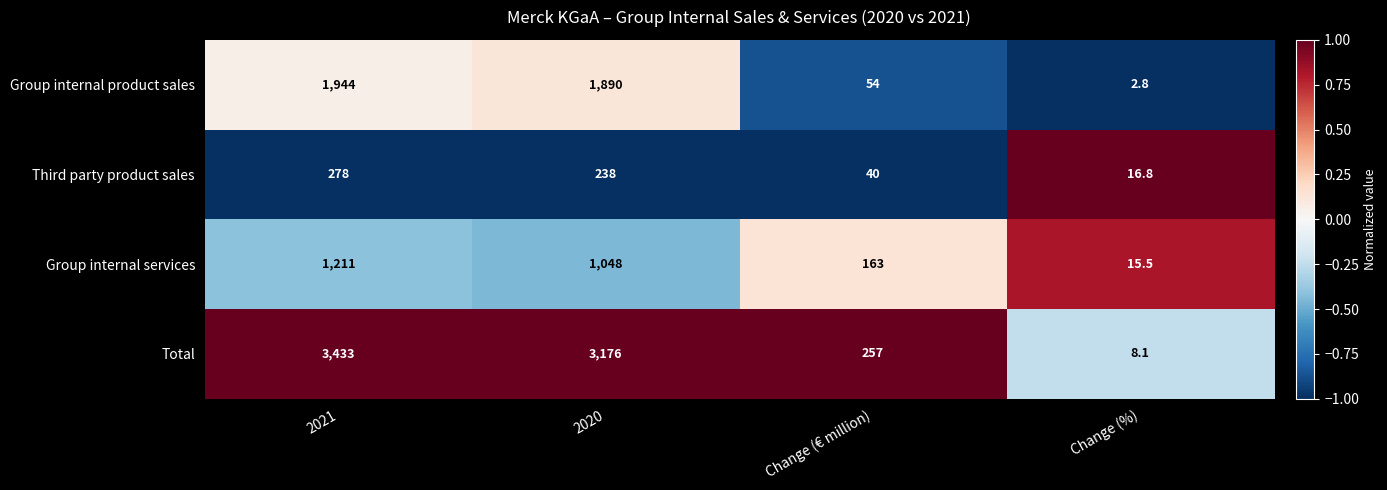

How many data points does each series have?

4